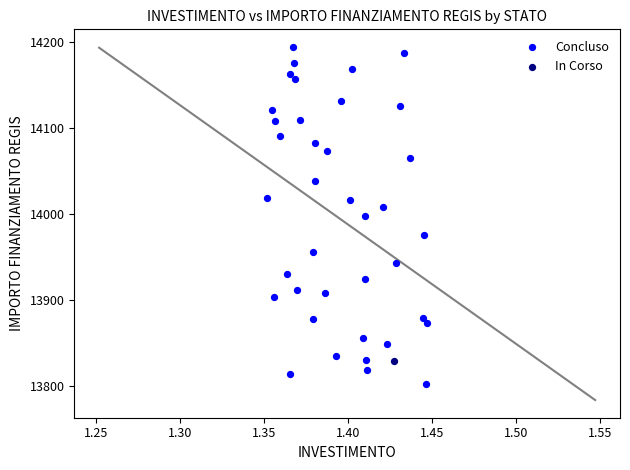

What are all the series names shown in the legend?

Concluso, In Corso